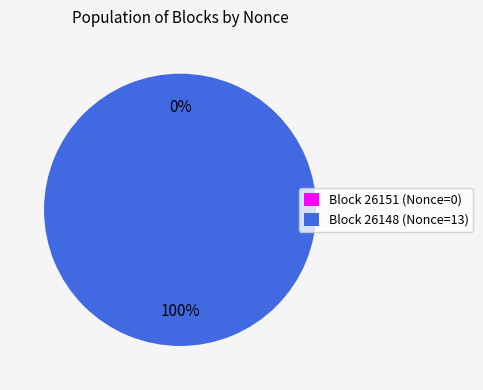

What is the total percentage of 26151 and 26148?

100.0%